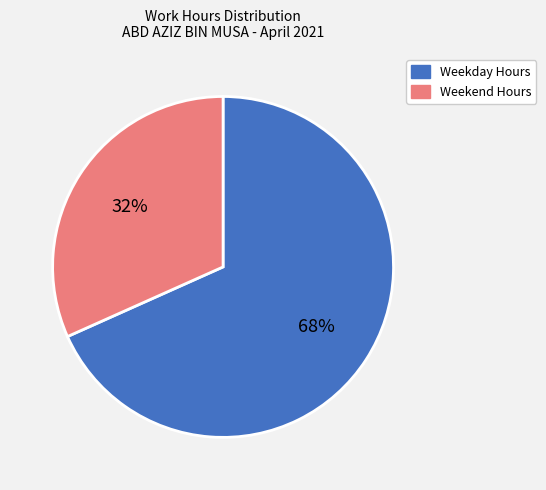

To the nearest percent, what is the combined percentage of Weekend Hours and Weekday Hours?

100%